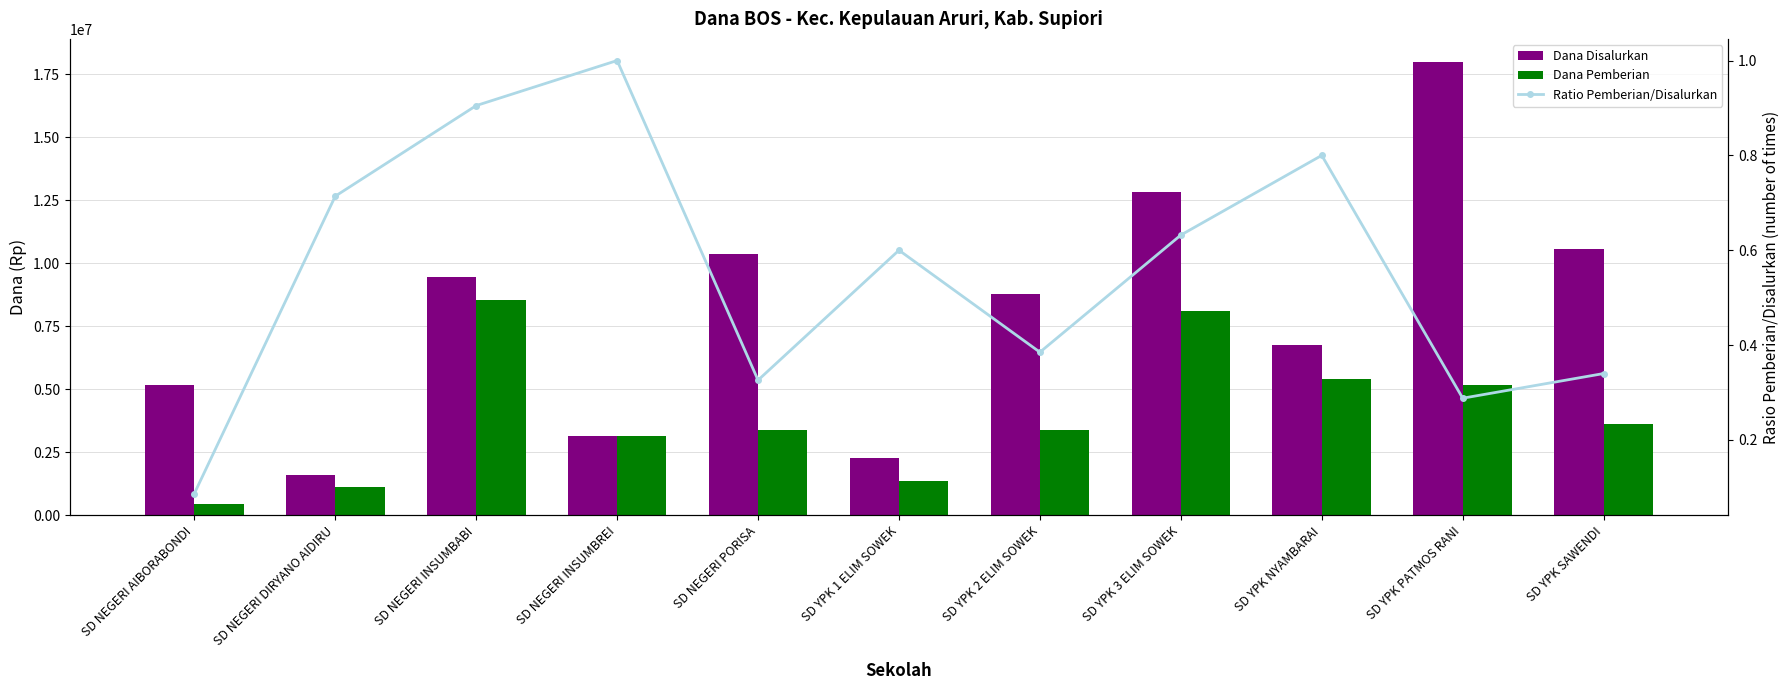

At how many categories does at least one series exceed 7157513?

6